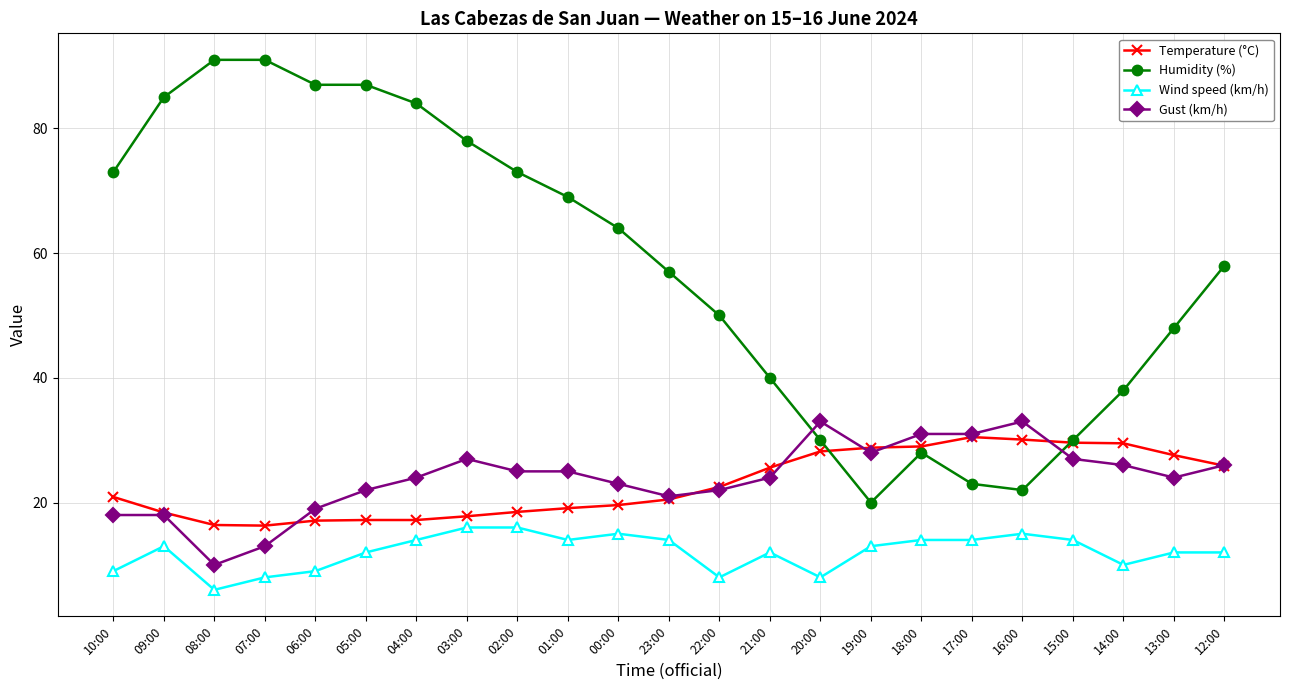

What are all the series names shown in the legend?

Temperature (°C), Humidity (%), Wind speed (km/h), Gust (km/h)